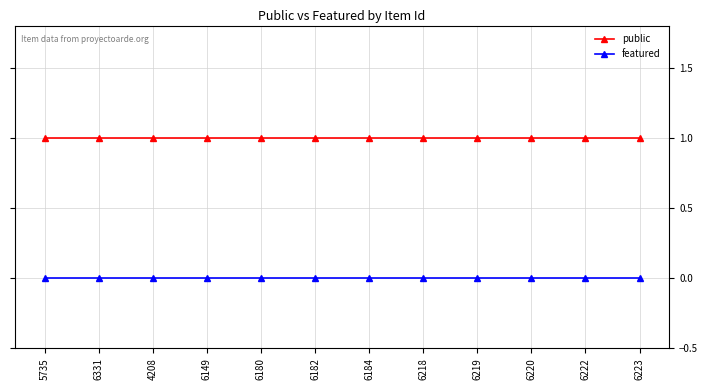

The value of featured at 6331 is 0. True or false?

True